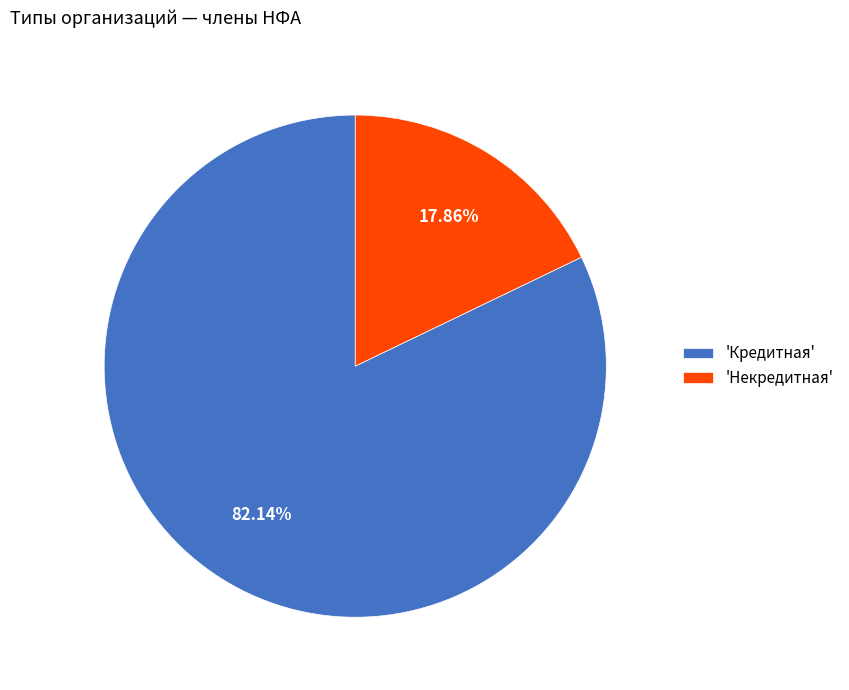

What is the smallest slice in the pie chart?

'Некредитная'